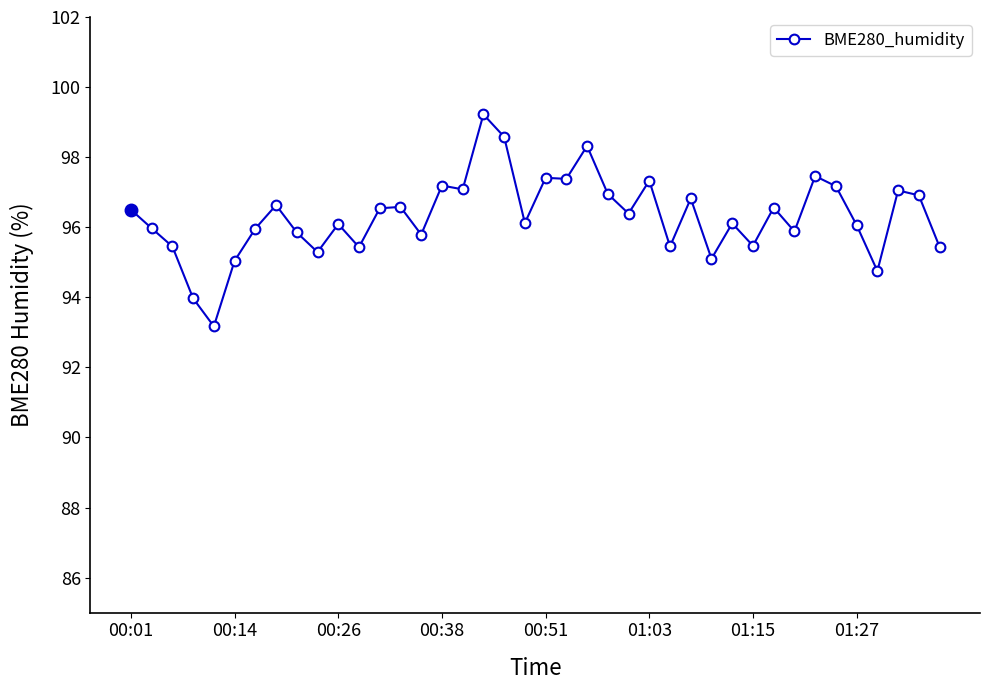

Does the chart have visible grid lines?

No